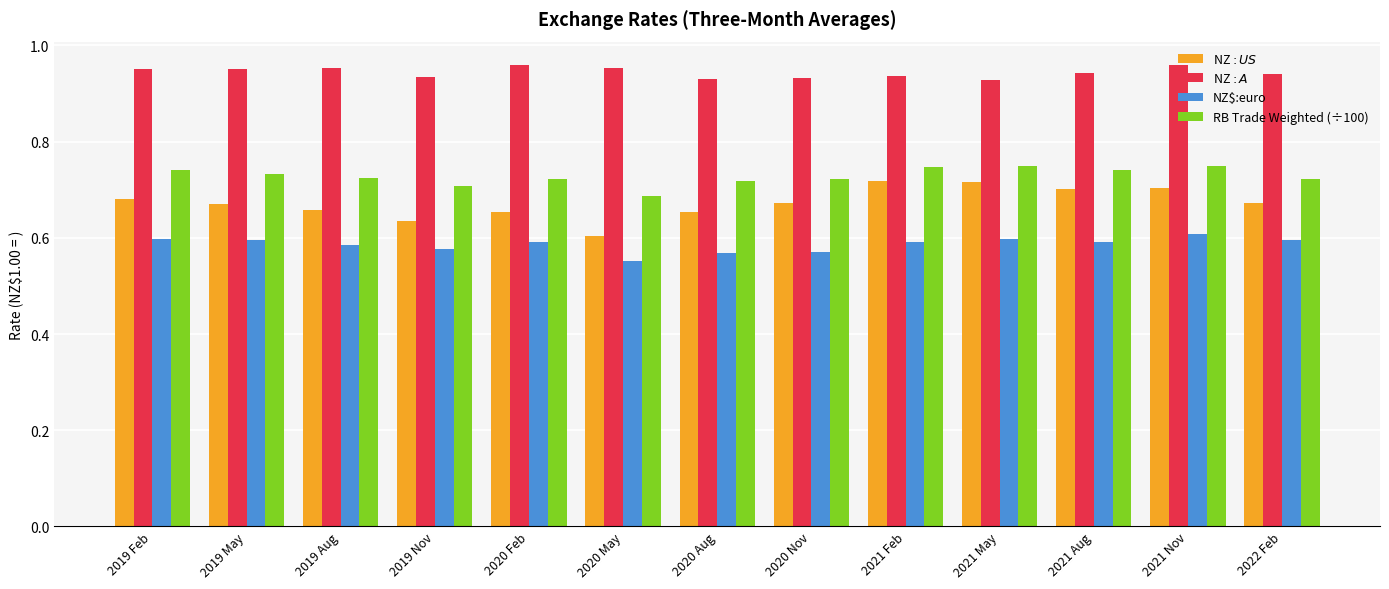

Count the number of categories in the chart.

13